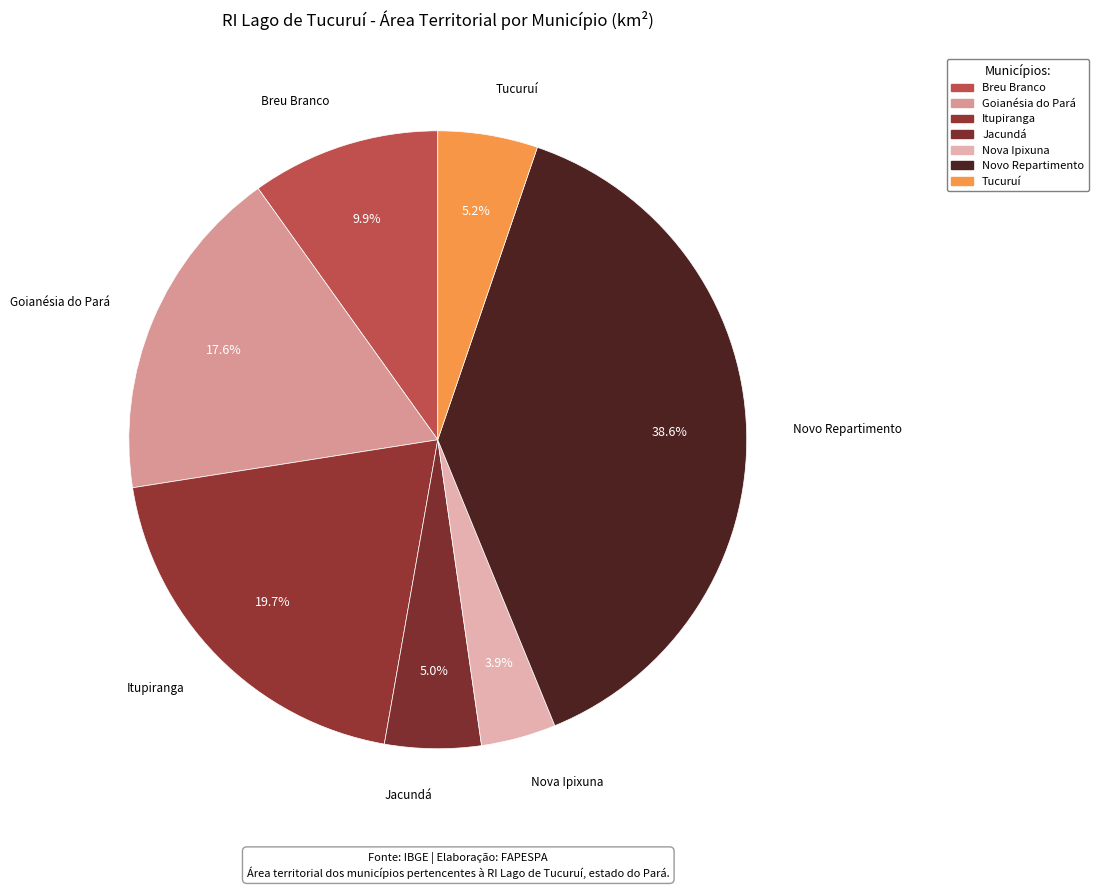

To the nearest percent, what portion does Breu Branco represent?

10%